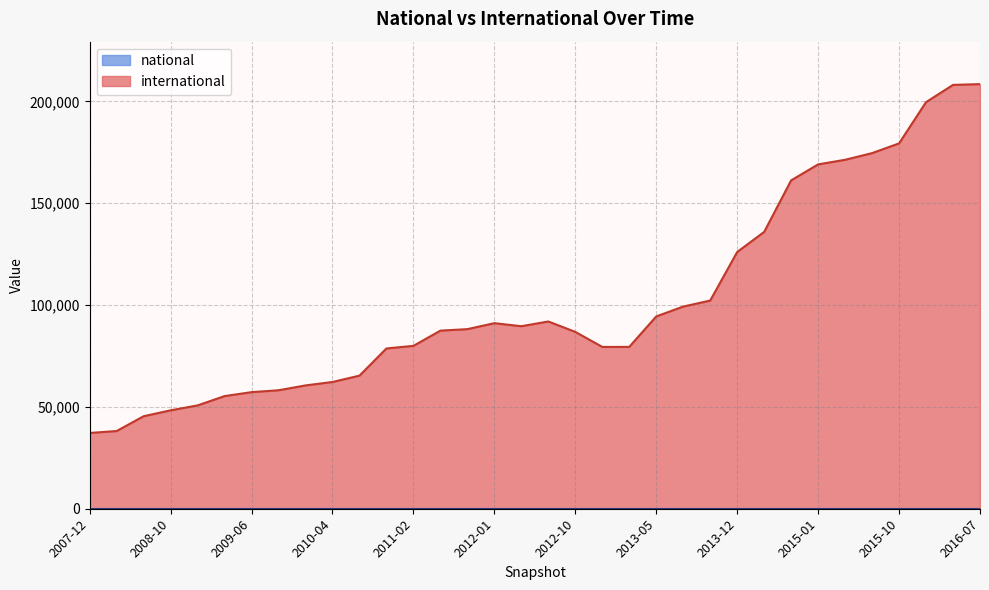

At which category does international reach its first local valley?

2007-12-19